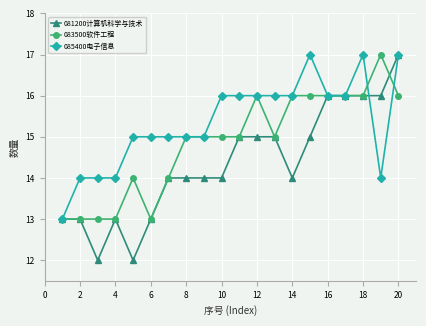

What is the maximum value for 083500软件工程?

17